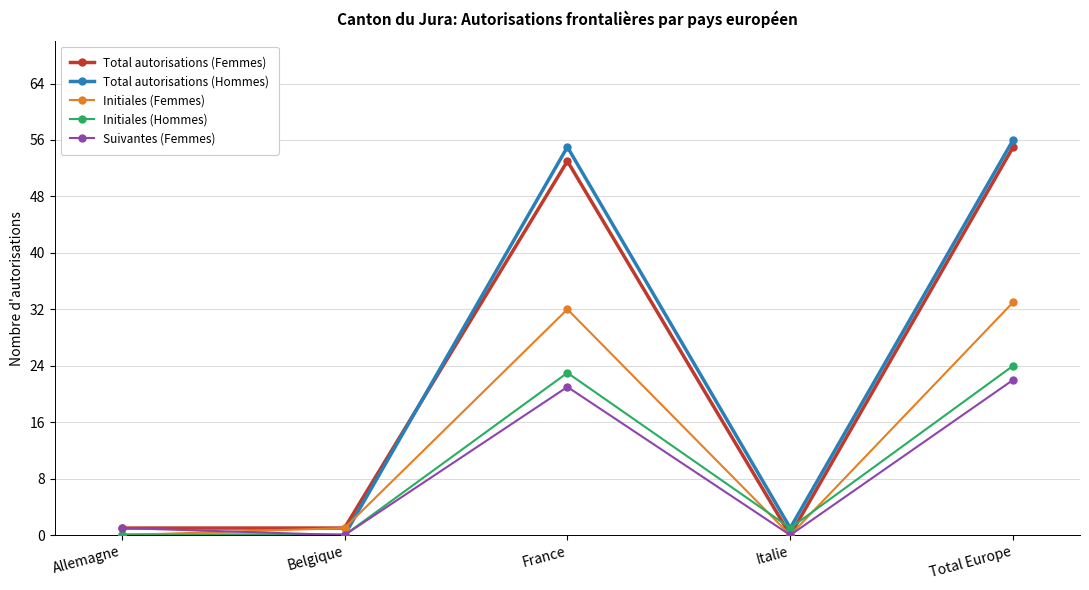

What is the sum of all Total autorisations (Femmes) values?

110